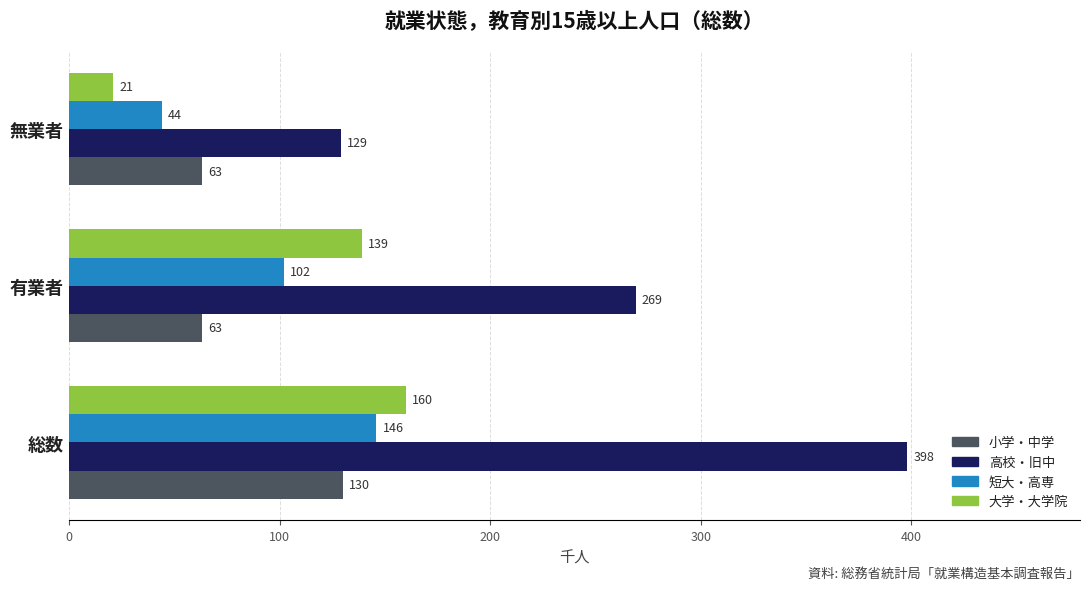

Count the 高校・旧中 values in the range 129 to 398.

3